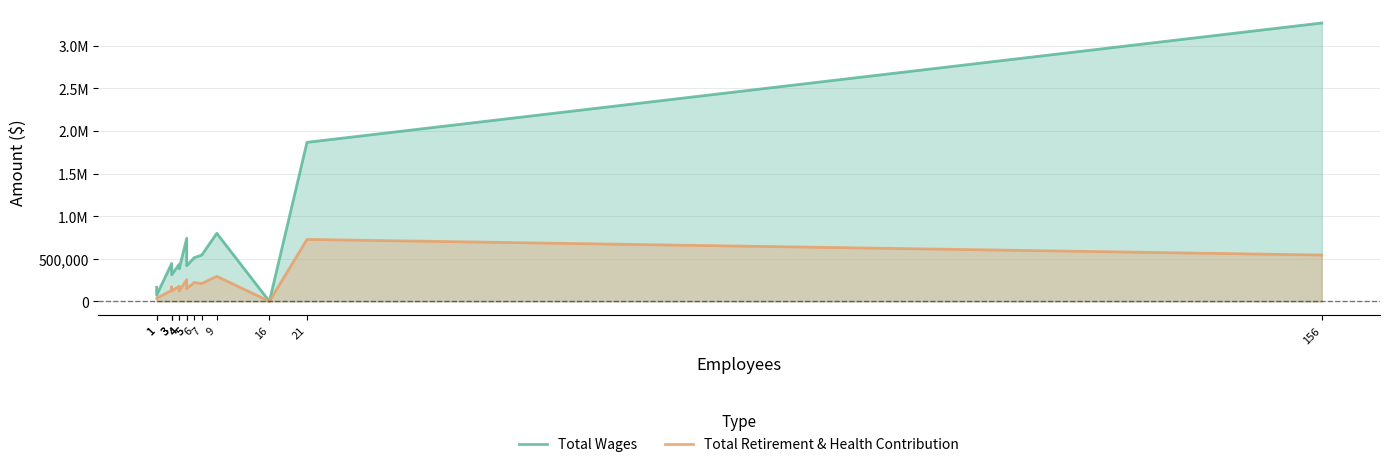

What is the value of the Total Wages point at the 14th from the left?

1866155